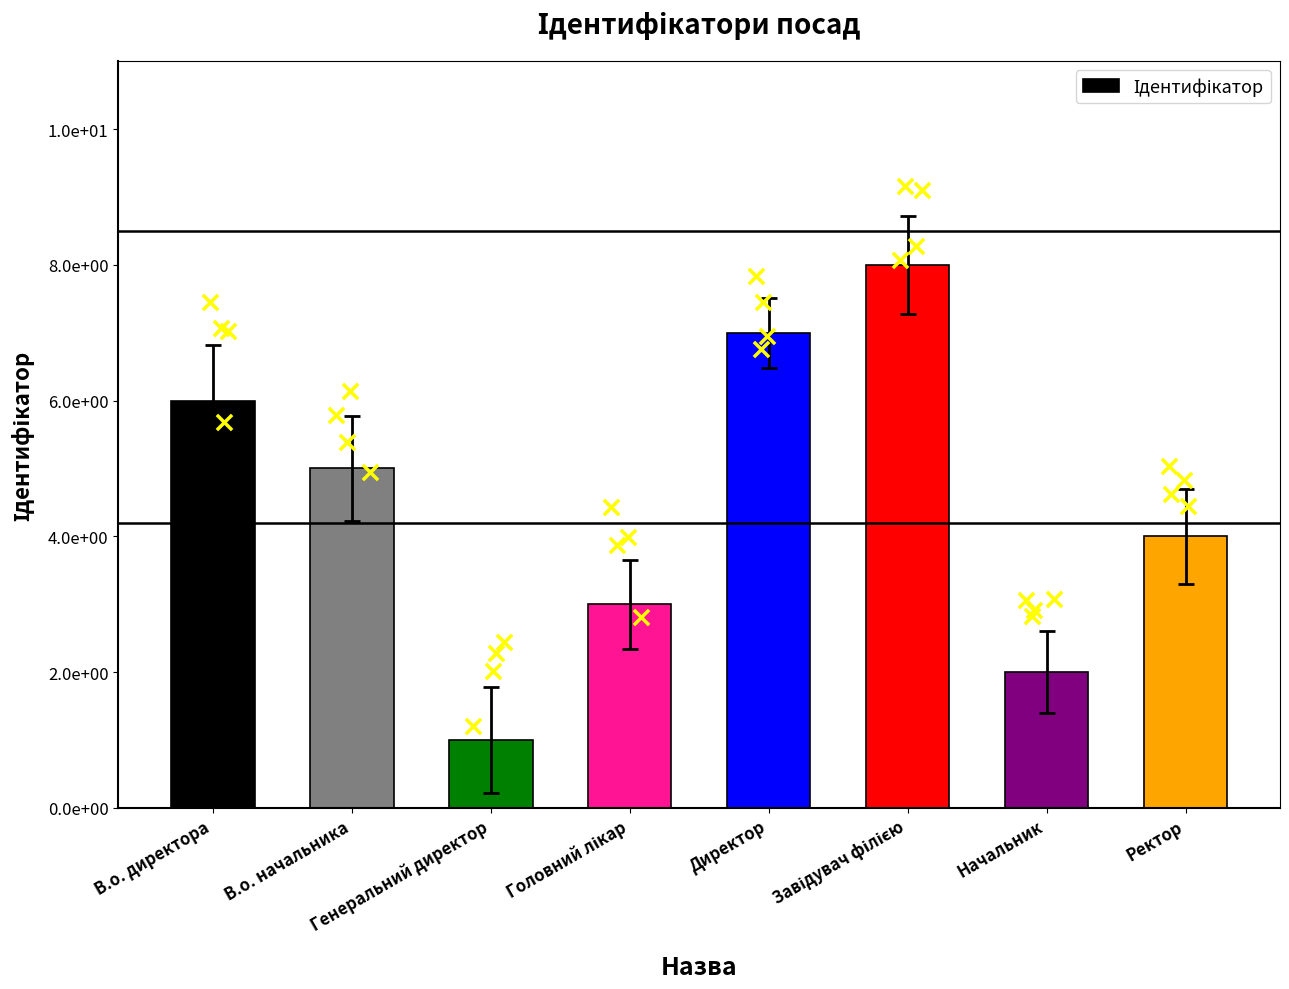

Approximately how many times larger is the value at Генеральний директор compared to Головний лікар?

0.3